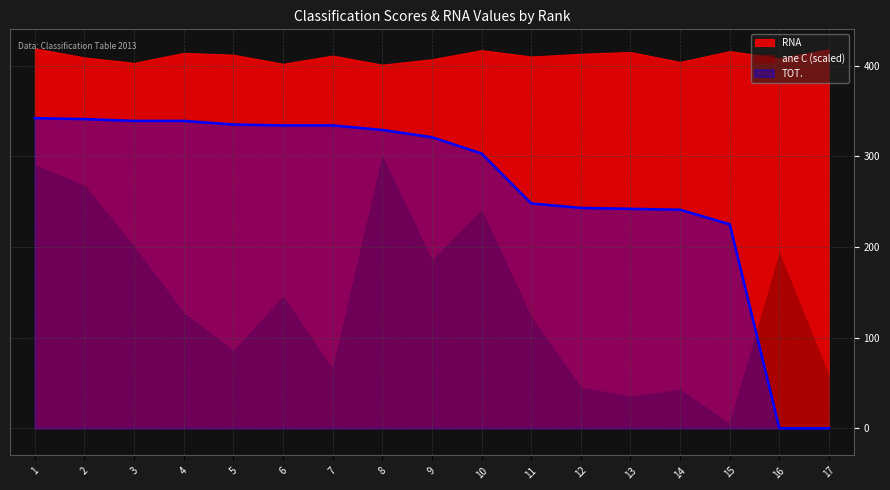

What are all the series names shown in the legend?

RNA, ane C (scaled), TOT.